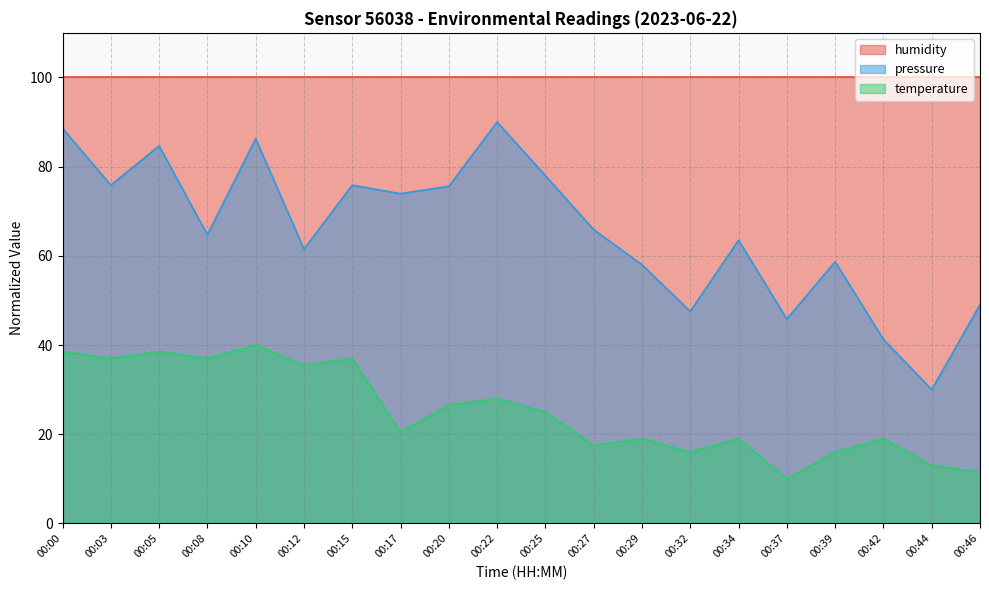

How many lines are shown in the chart?

3